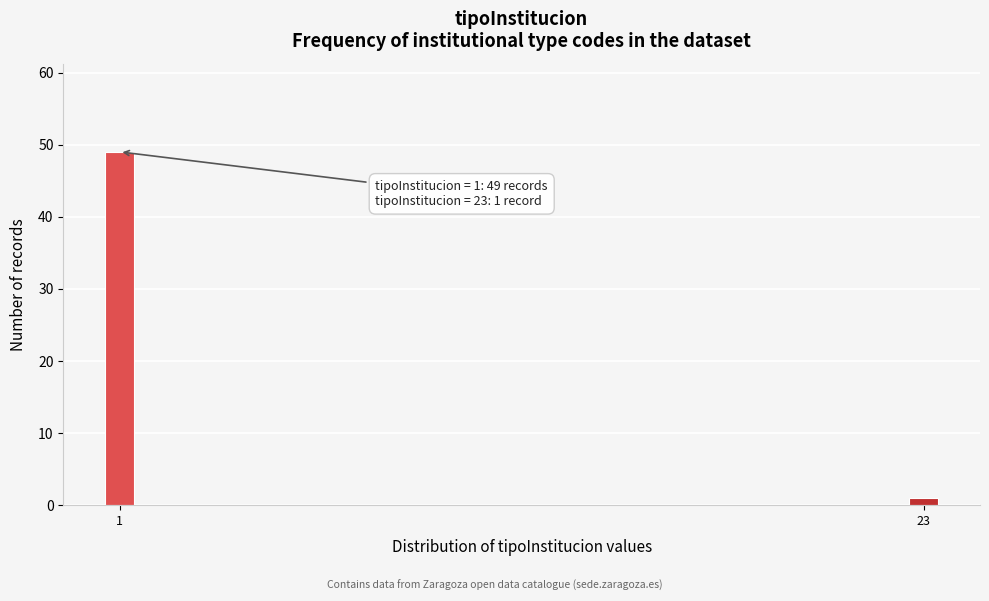

Reading right to left, extract all data points from this chart.

23=1	1=49